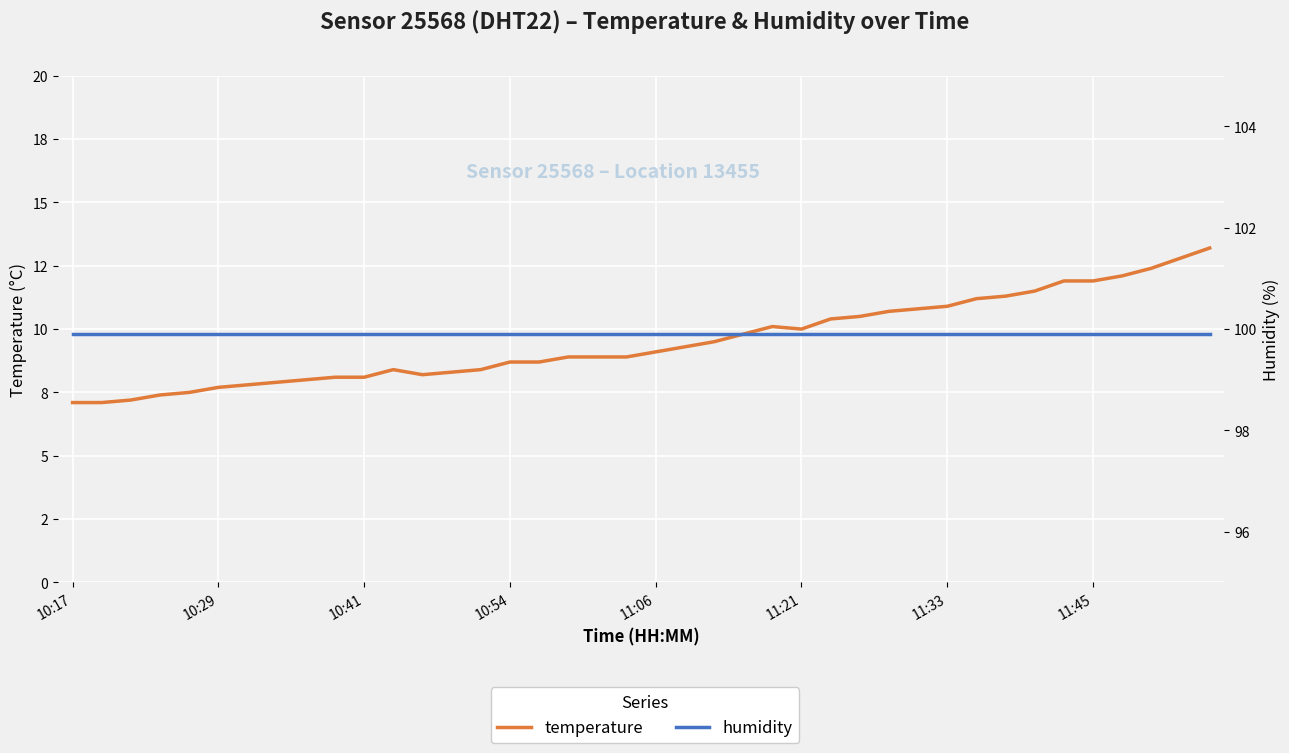

The value of humidity at 11:06 is 99.9. True or false?

True